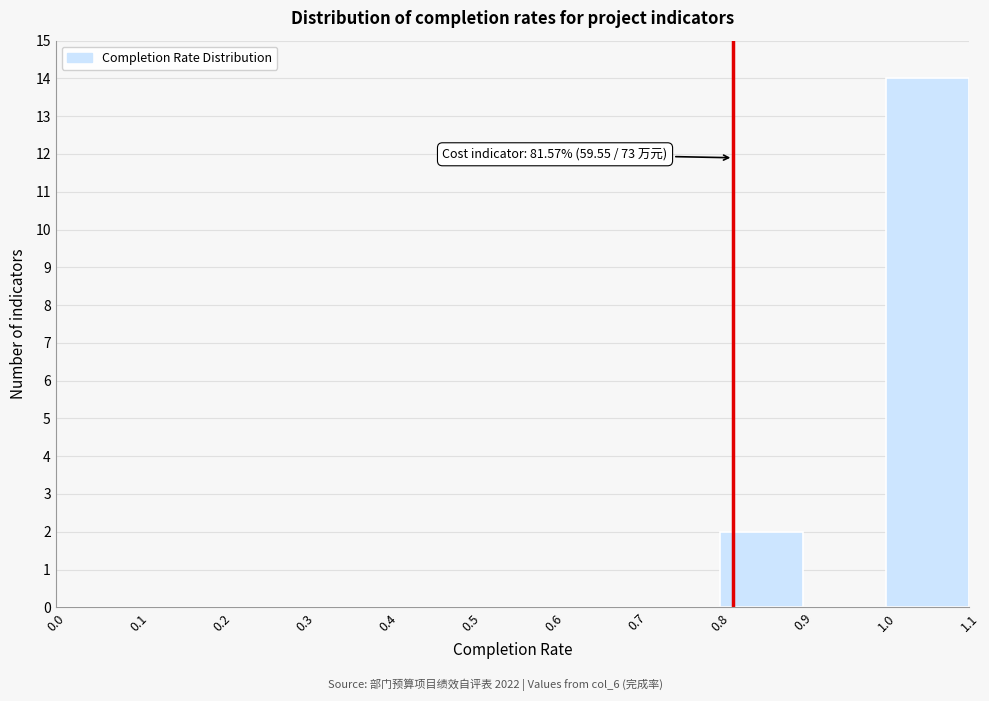

Which range on the x-axis has the tallest bar?

1.0 to 1.1